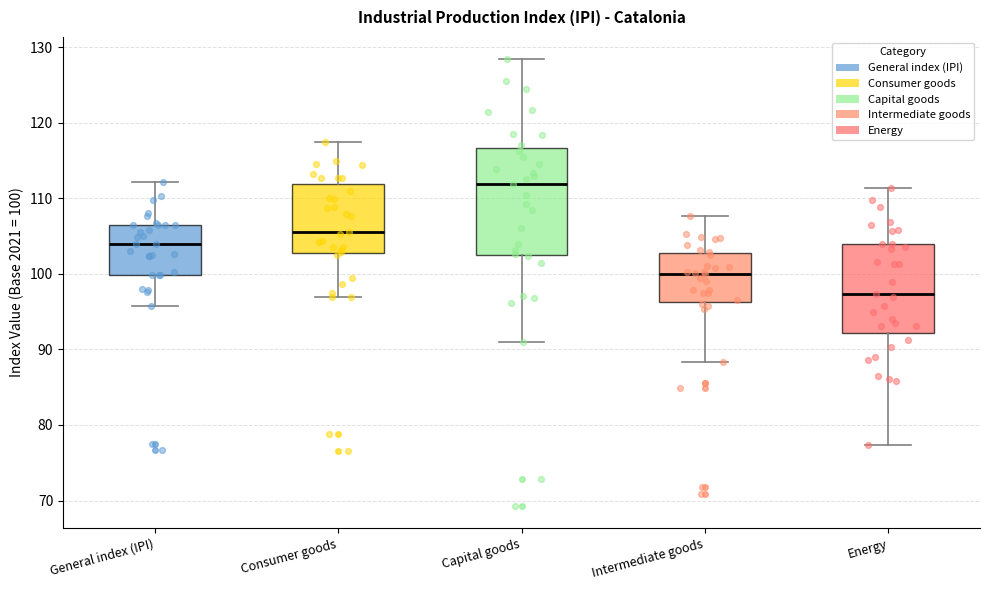

Which box is the tallest, from its lower edge to its upper edge?

Capital goods